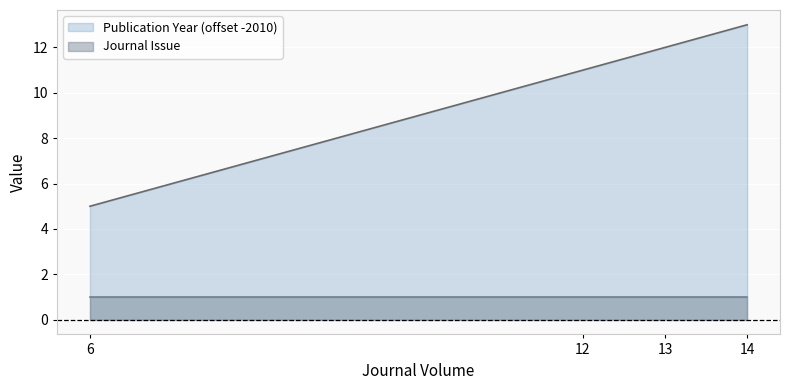

What is the difference between the values at 13 and 14?

1